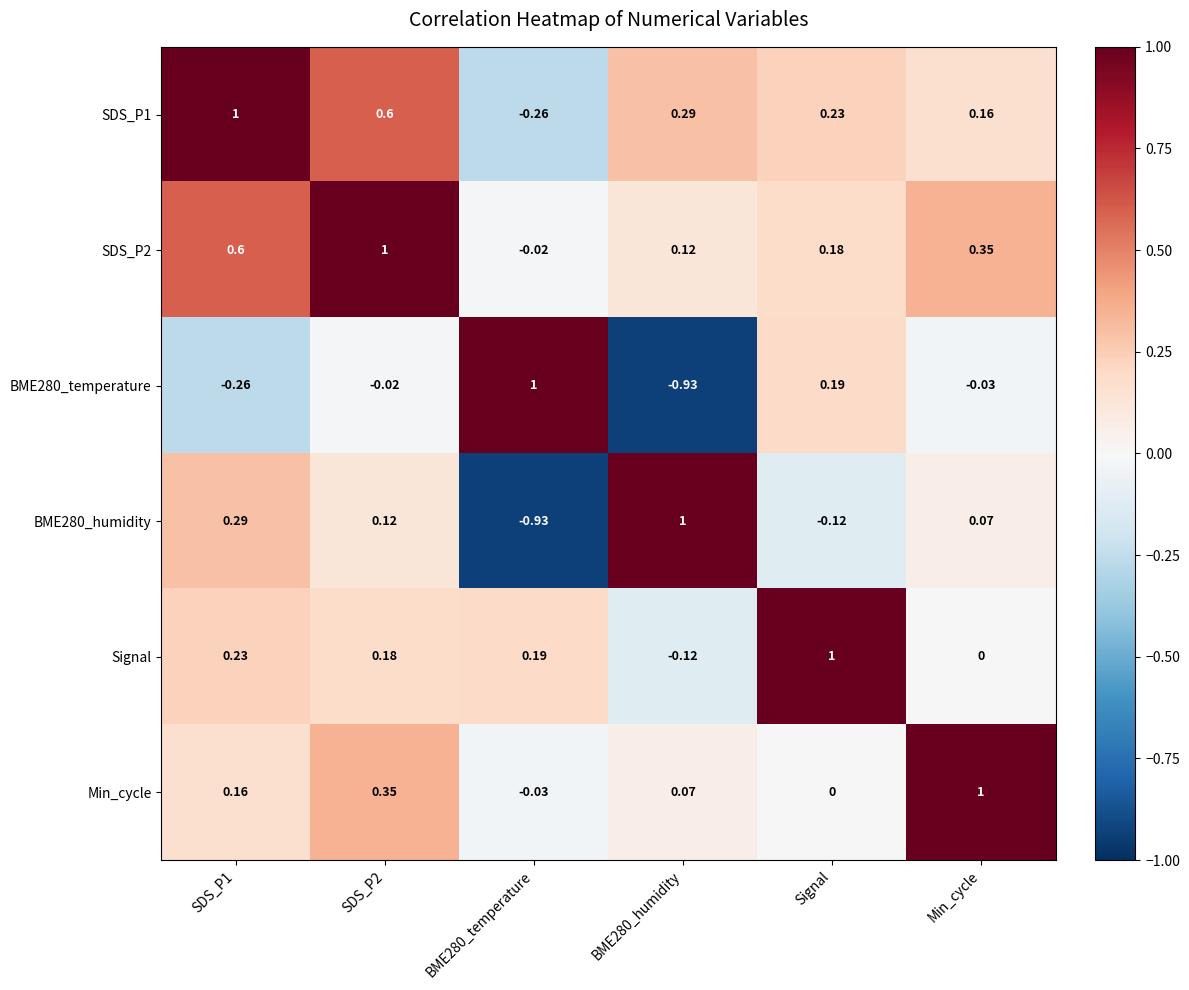

Is the value of BME280_temperature at SDS_P2 greater than the value of Signal at SDS_P1?

No